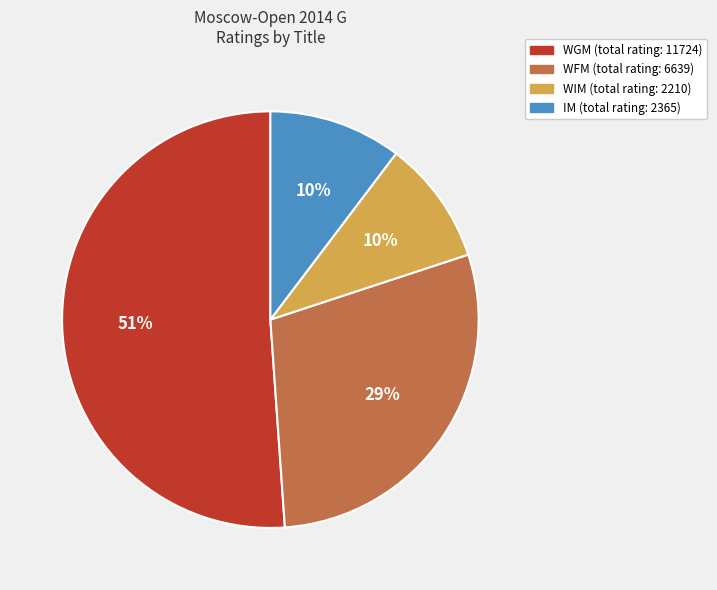

How many segments does this pie chart have?

4